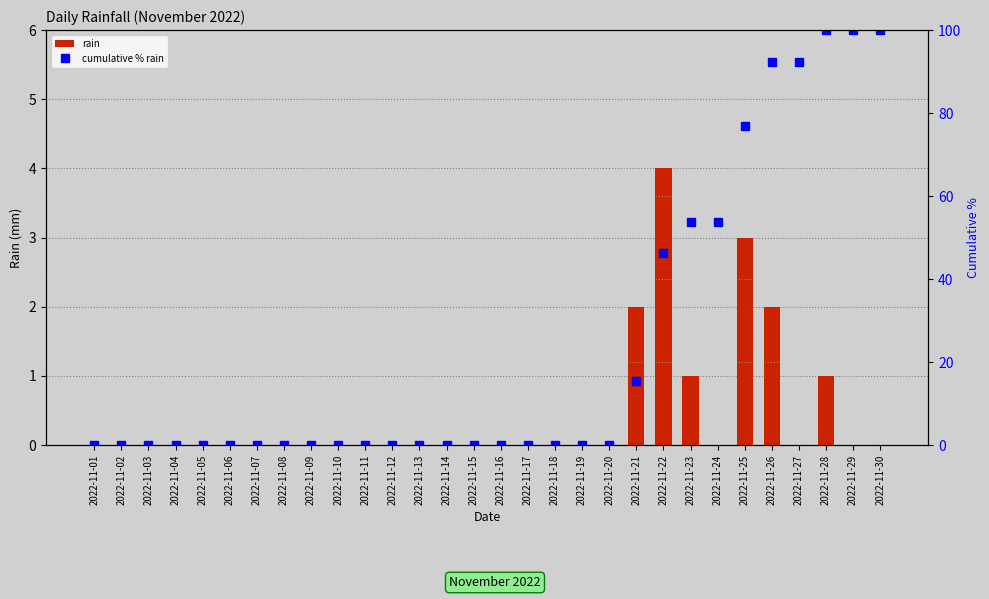

Rank the categories by cumulative % rain value from highest to lowest.

2022-11-28, 2022-11-29, 2022-11-30, 2022-11-26, 2022-11-27, 2022-11-25, 2022-11-23, 2022-11-24, 2022-11-22, 2022-11-21, 2022-11-01, 2022-11-02, 2022-11-03, 2022-11-04, 2022-11-05, 2022-11-06, 2022-11-07, 2022-11-08, 2022-11-09, 2022-11-10, 2022-11-11, 2022-11-12, 2022-11-13, 2022-11-14, 2022-11-15, 2022-11-16, 2022-11-17, 2022-11-18, 2022-11-19, 2022-11-20